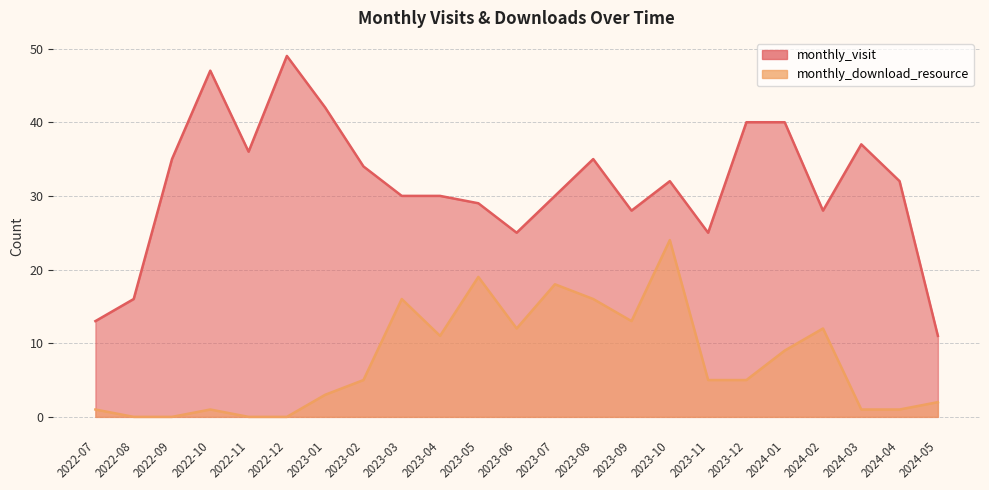

Reading left to right, what are all the values shown in this chart?

monthly_visit: 2022-07=13	2022-08=16	2022-09=35	2022-10=47	2022-11=36	2022-12=49	2023-01=42	2023-02=34	2023-03=30	2023-04=30	2023-05=29	2023-06=25	2023-07=30	2023-08=35	2023-09=28	2023-10=32	2023-11=25	2023-12=40	2024-01=40	2024-02=28	2024-03=37	2024-04=32	2024-05=11
monthly_download_resource: 2022-07=1	2022-08=0	2022-09=0	2022-10=1	2022-11=0	2022-12=0	2023-01=3	2023-02=5	2023-03=16	2023-04=11	2023-05=19	2023-06=12	2023-07=18	2023-08=16	2023-09=13	2023-10=24	2023-11=5	2023-12=5	2024-01=9	2024-02=12	2024-03=1	2024-04=1	2024-05=2